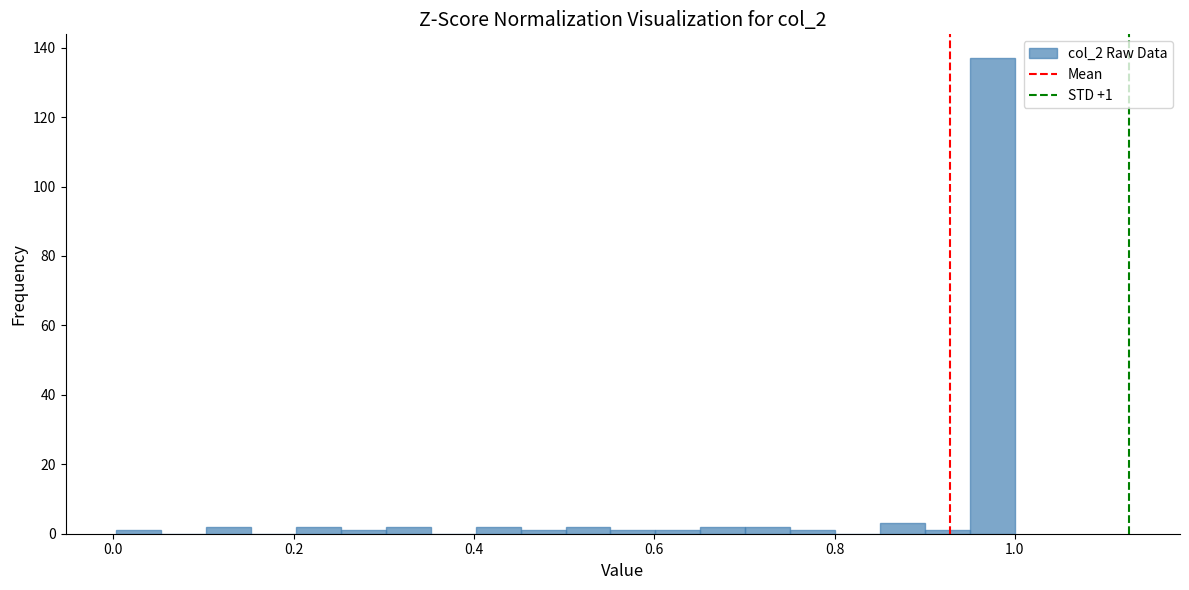

Read against the x-axis, roughly where is the centre of the tallest bar?

0.98